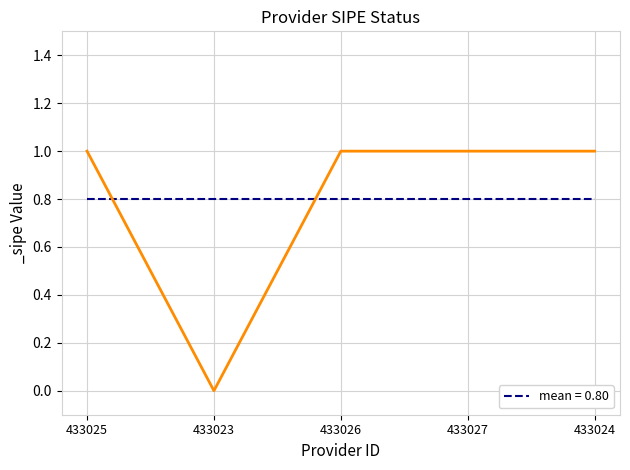

What is the value of the 1st point from the left?

1